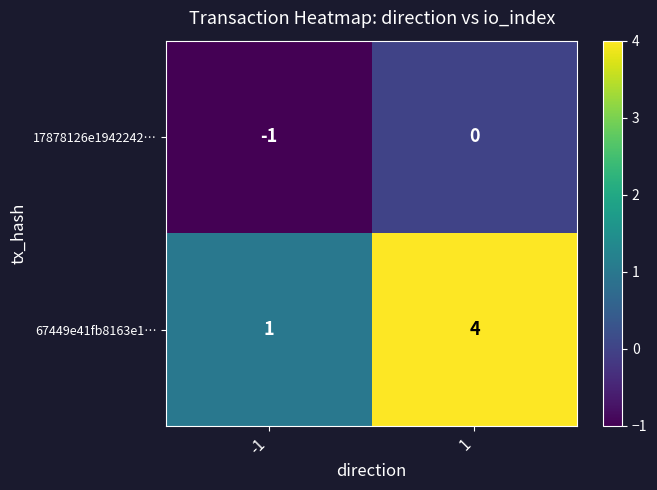

Rank the series by their maximum value, from highest to lowest.

67449e41fb8163e1…, 17878126e1942242…